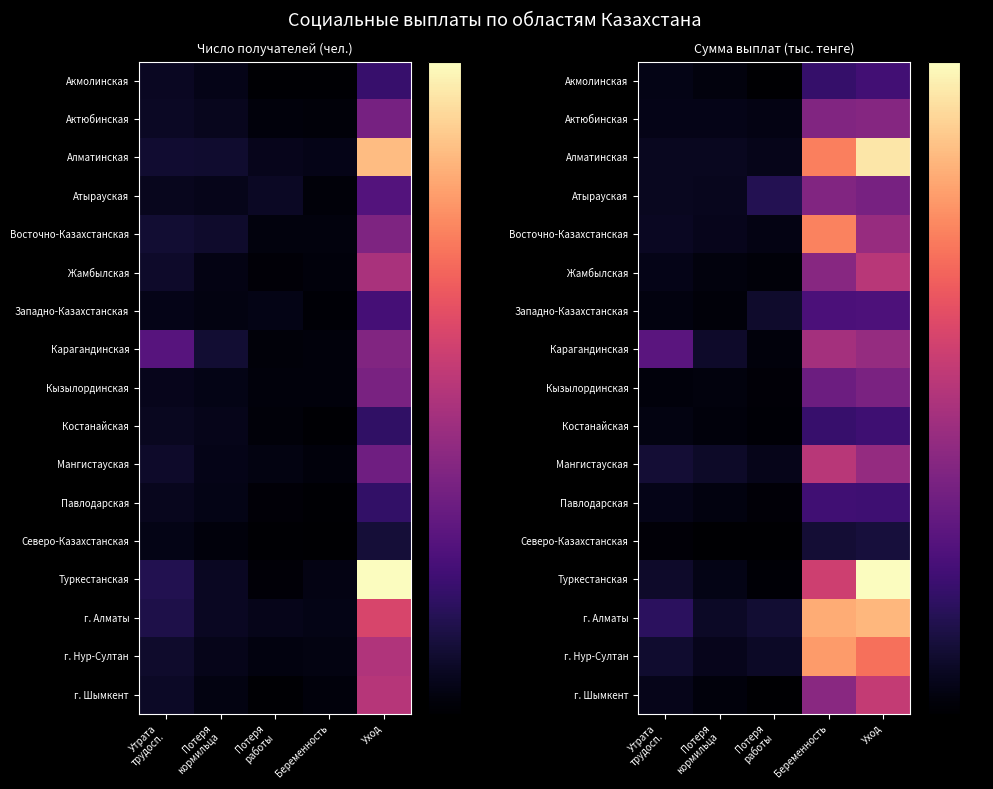

Rank the categories by Северо-Казахстанская value from highest to lowest.

Уход, Беременность, Утрата трудосп., Потеря кормильца, Потеря работы